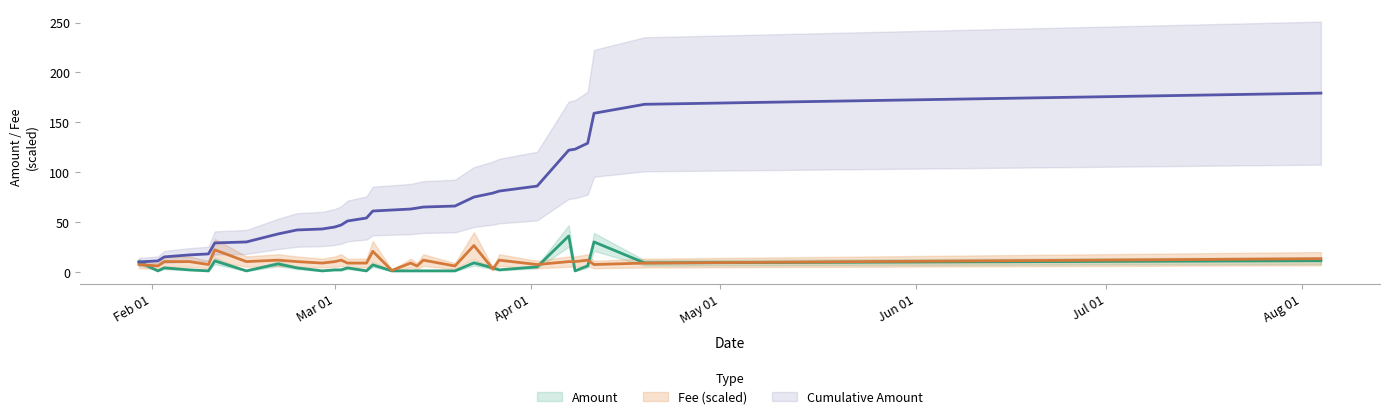

The value of Amount at 2020-04-10 is 6.0. True or false?

True